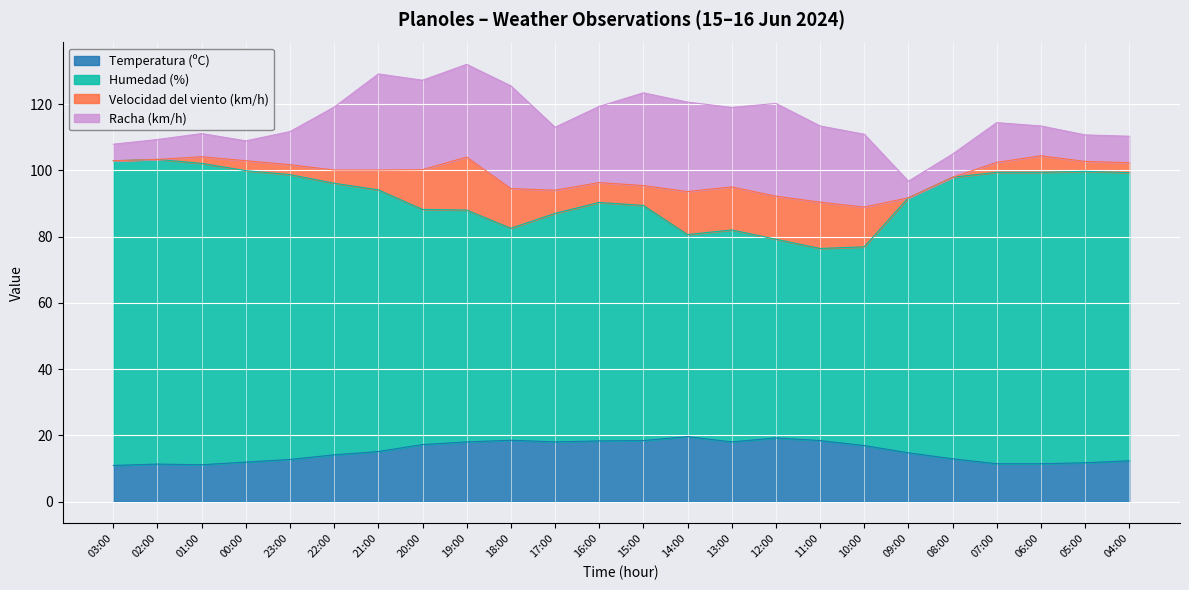

What is the maximum value for Temperatura (ºC)?

19.6